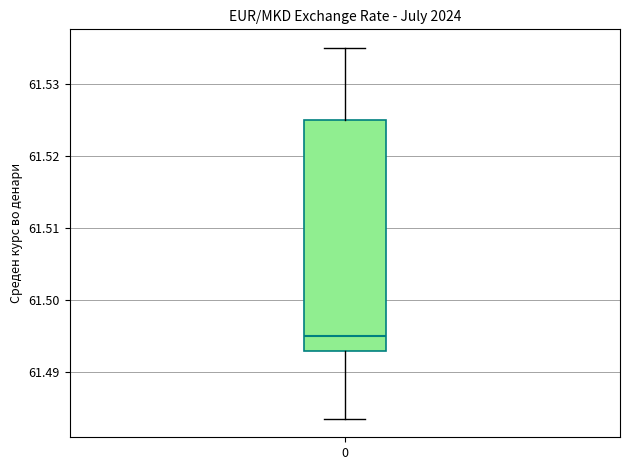

Transcribe this box plot: give where the median line is, the range the box spans, and where the two whiskers end, as read against the y-axis. The values are not printed on the chart, so give them approximately, as read against the axis.

median 61.495, box 61.493 to 61.525, whiskers 61.484 to 61.535